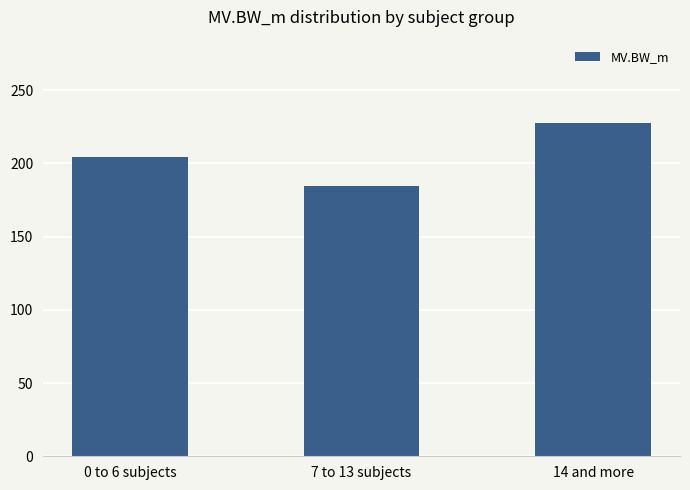

List the labels in order of value, largest first.

14 and more, 0 to 6 subjects, 7 to 13 subjects